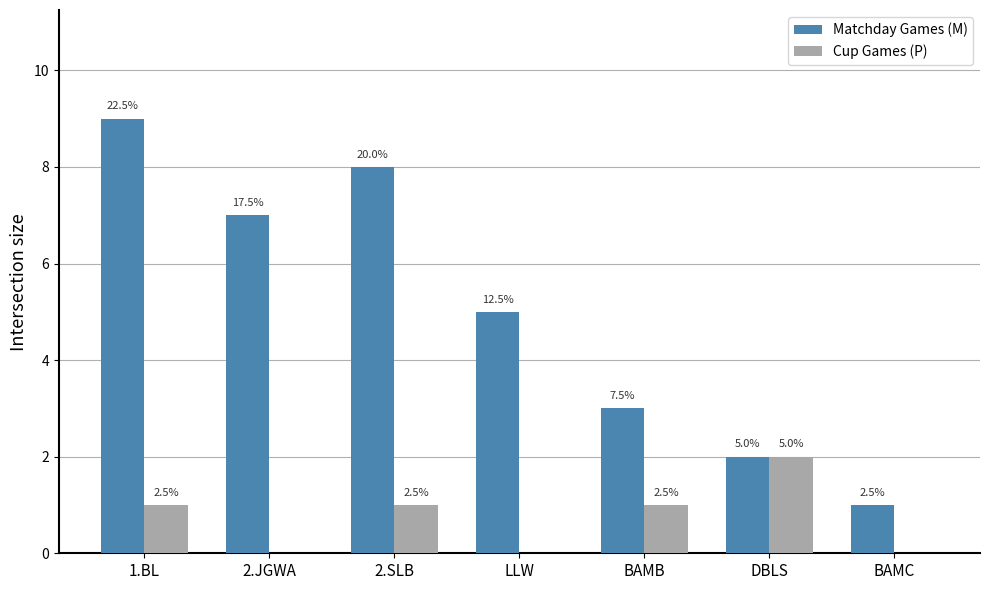

Read the Matchday Games (M) value at 2.SLB.

8